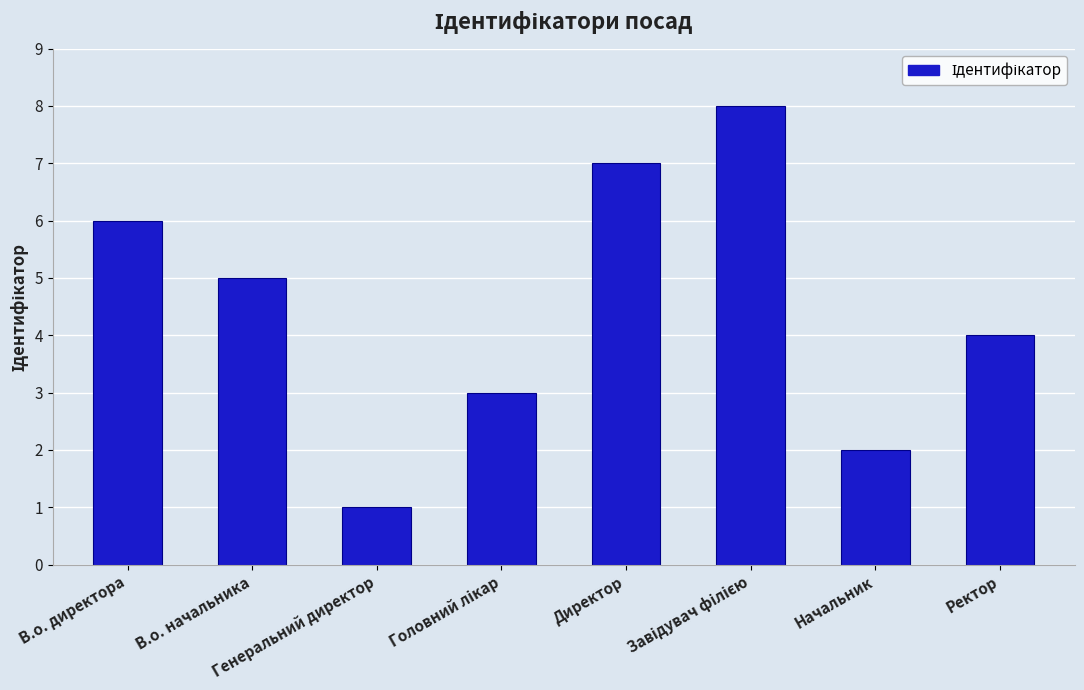

Reading left to right, list all the values displayed in this chart.

6	5	1	3	7	8	2	4